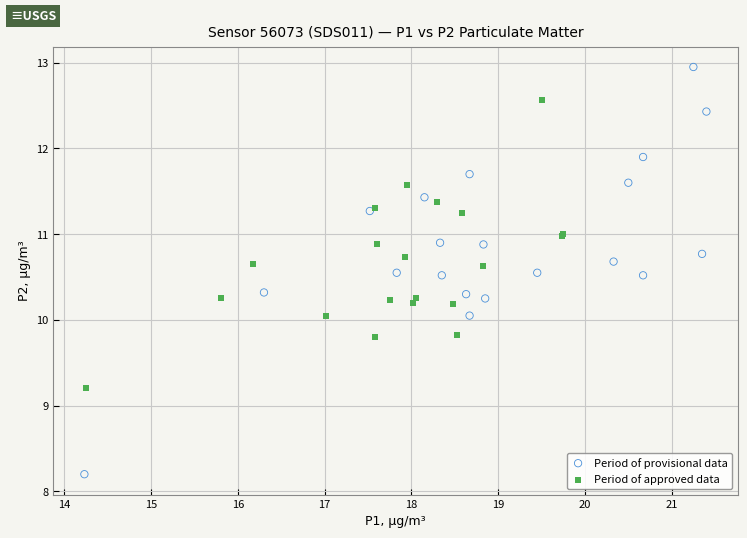

Which series has the widest spread of Y values?

Period of provisional data